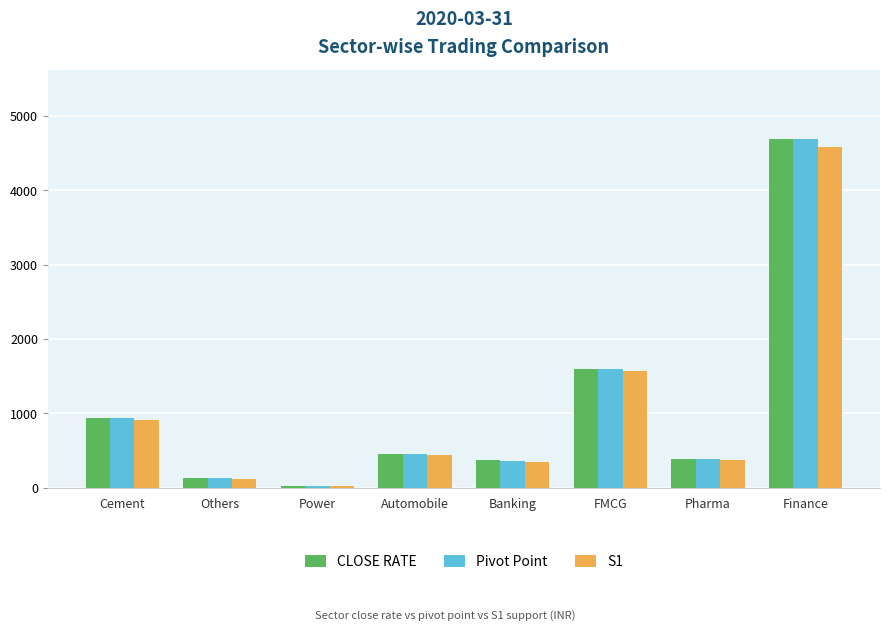

Which series has the largest range (max minus min)?

Pivot Point